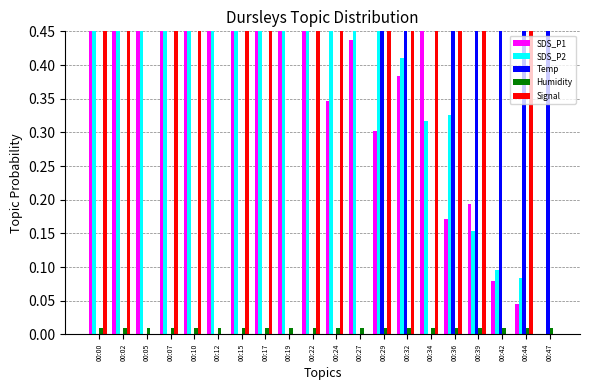

Between 00:32 and 00:44, which series saw the biggest shift?

SDS_P1